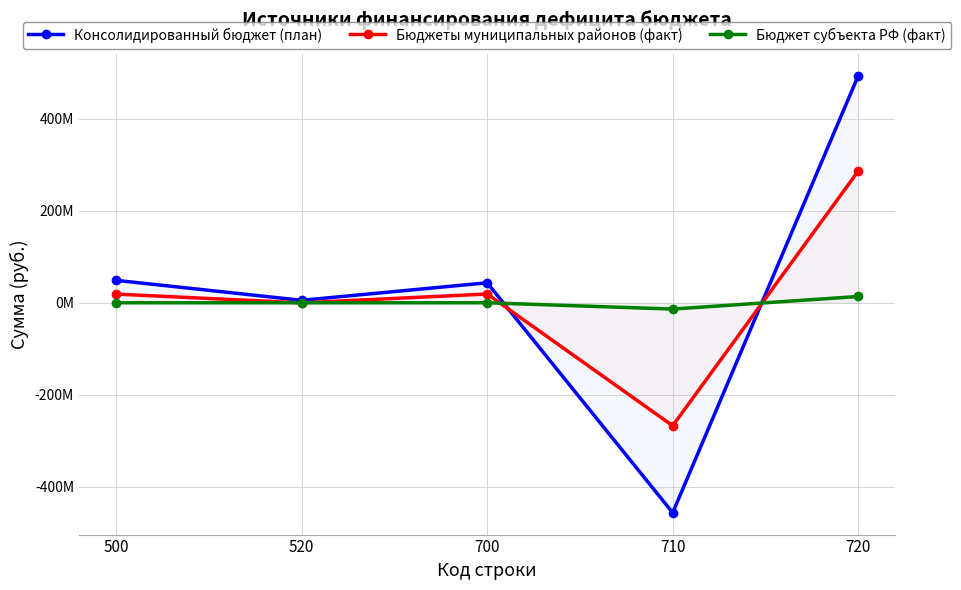

How many series are shown in this chart?

3